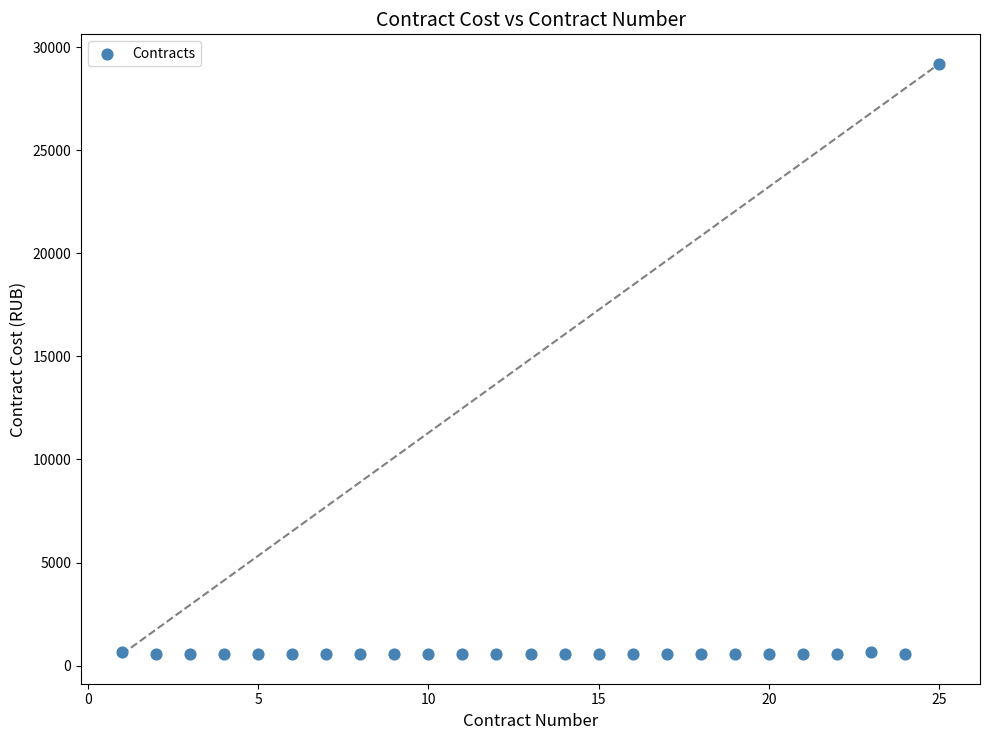

What is the range of X values (max minus min)?

24.0